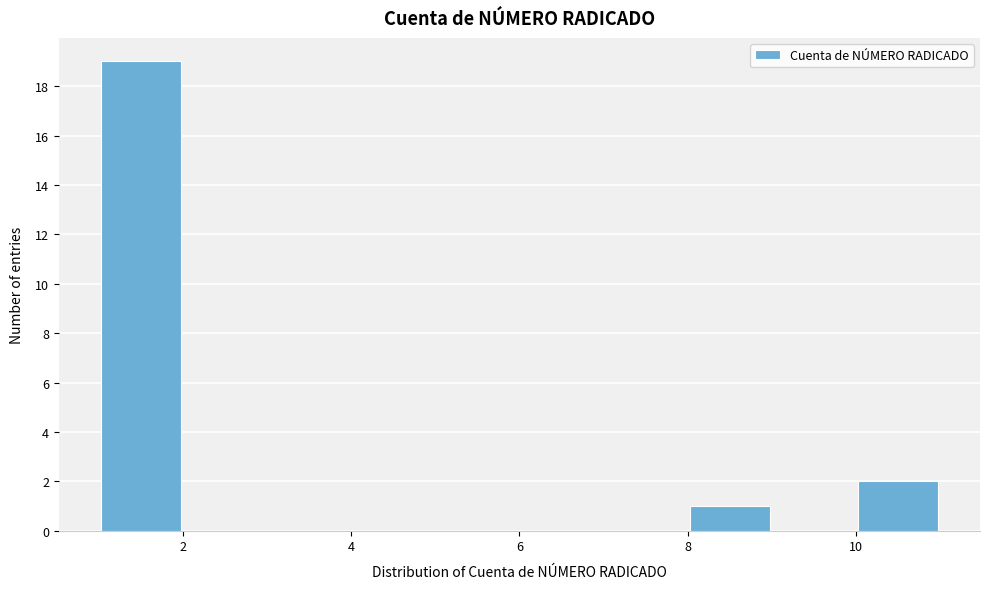

Reading left to right, transcribe this chart: for each bar, give the range it covers on the x-axis and its height. The values are not printed on the chart, so give them approximately, as read against the axis.

1 to 2: 19
2 to 3: 0
3 to 4: 0
4 to 5: 0
5 to 6: 0
6 to 7: 0
7 to 8: 0
8 to 9: 1
9 to 10: 0
10 to 11: 2